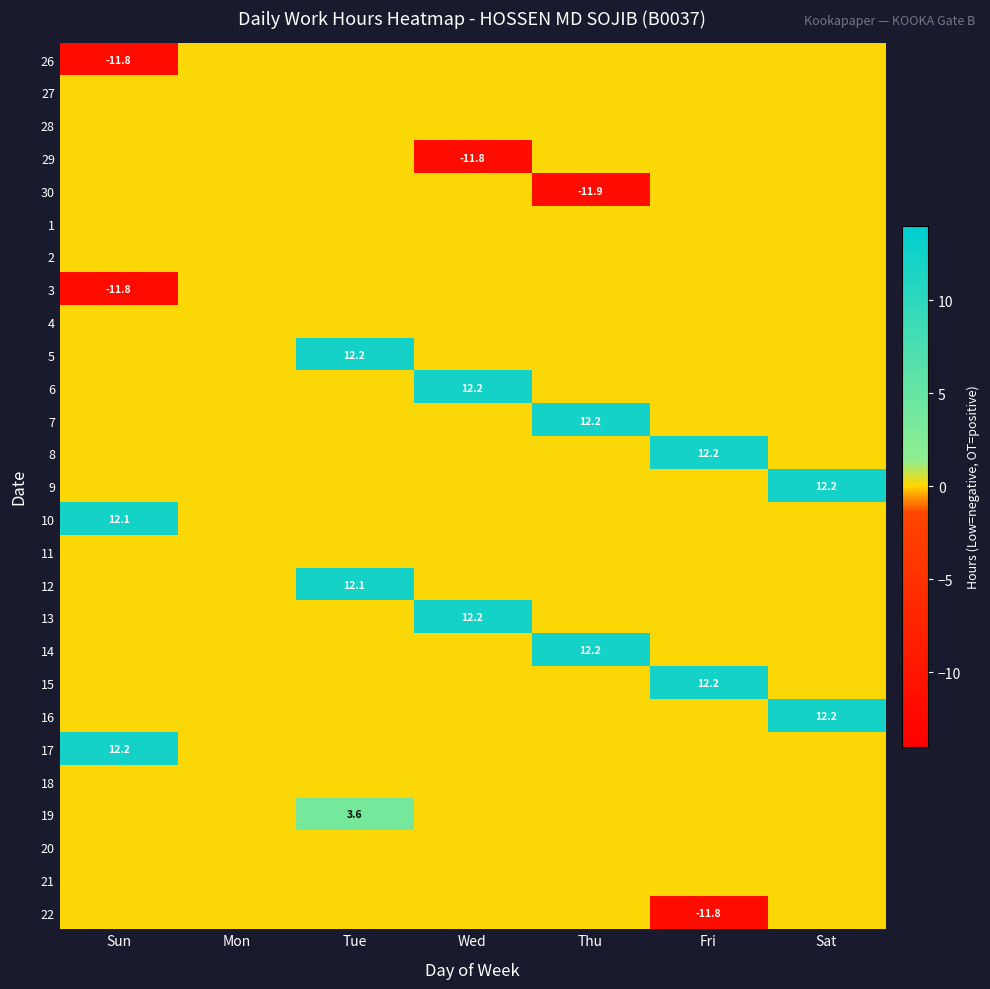

True or false: 16 has a value of 12.2 at Sat.

True